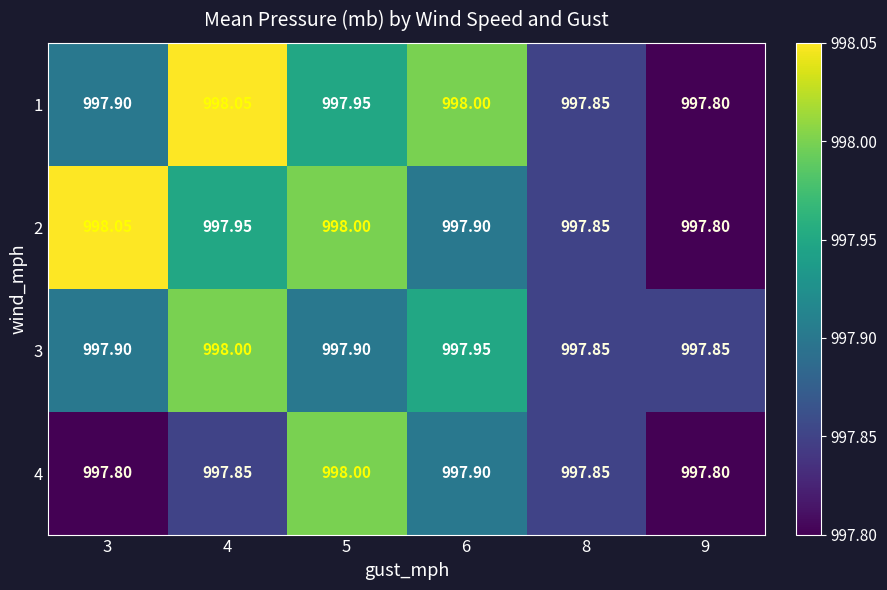

Is the value of 4 at 9 greater than the value of 2 at 5?

No